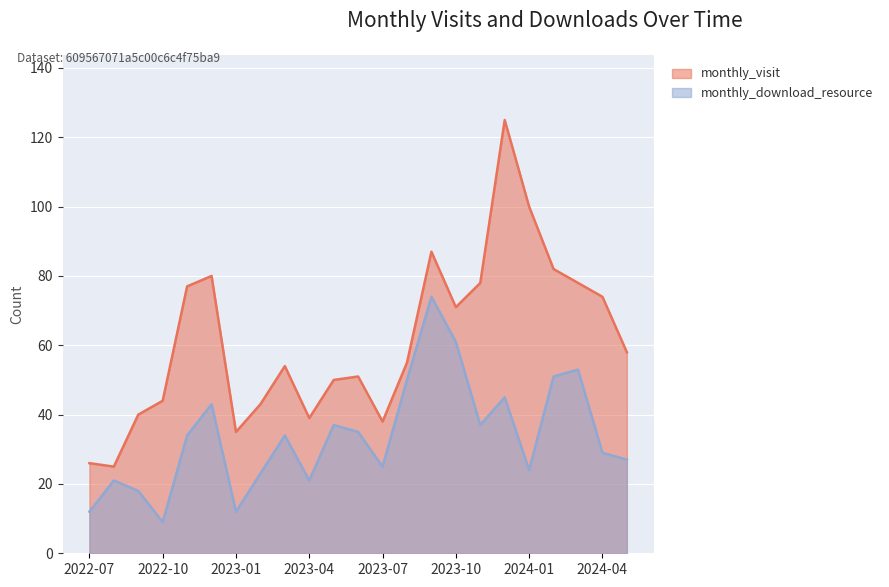

Which series changed the most between 2022-08 and 2024-05?

monthly_visit